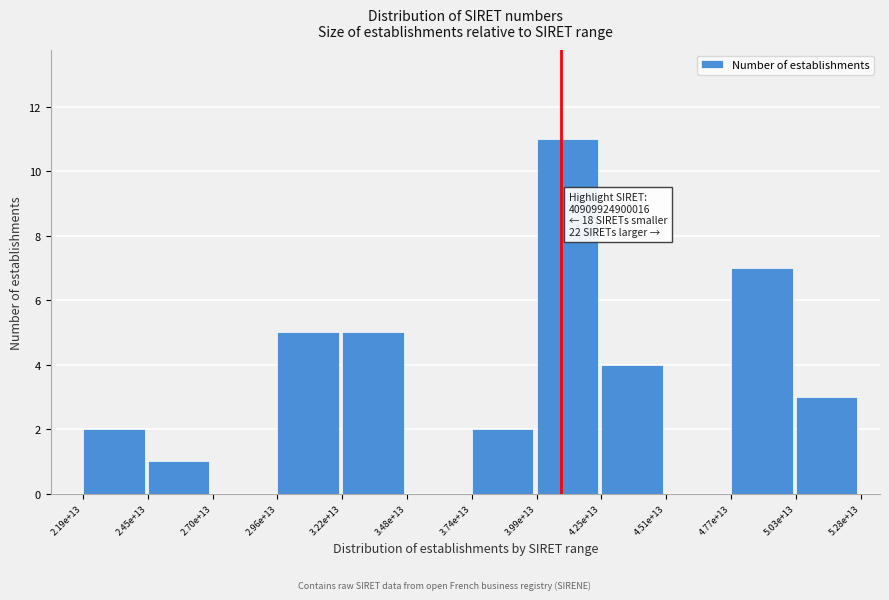

Reading left to right, what are all the values shown in this chart?

2.19e+13=2	2.45e+13=1	2.70e+13=0	2.96e+13=5	3.22e+13=5	3.48e+13=0	3.74e+13=2	3.99e+13=11	4.25e+13=4	4.51e+13=0	4.77e+13=7	5.03e+13=3